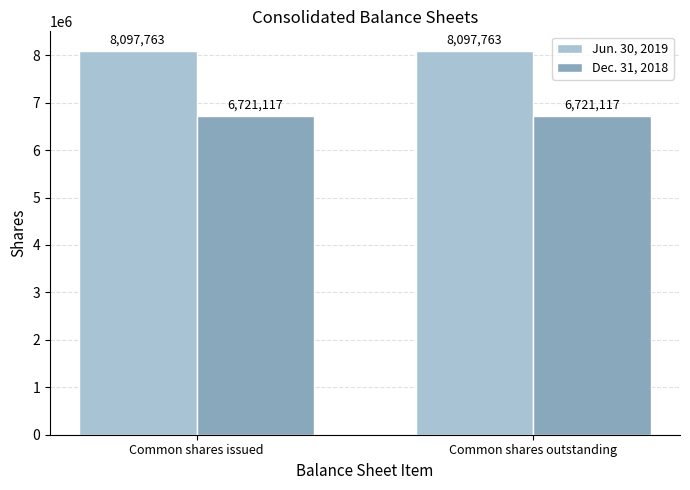

Reading right to left, list all the values displayed in this chart.

Jun. 30, 2019: 8097763	8097763
Dec. 31, 2018: 6721117	6721117